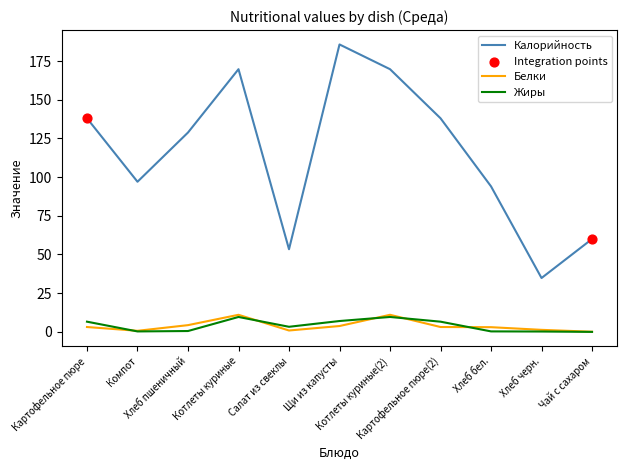

At how many categories does at least one series exceed 150?

3